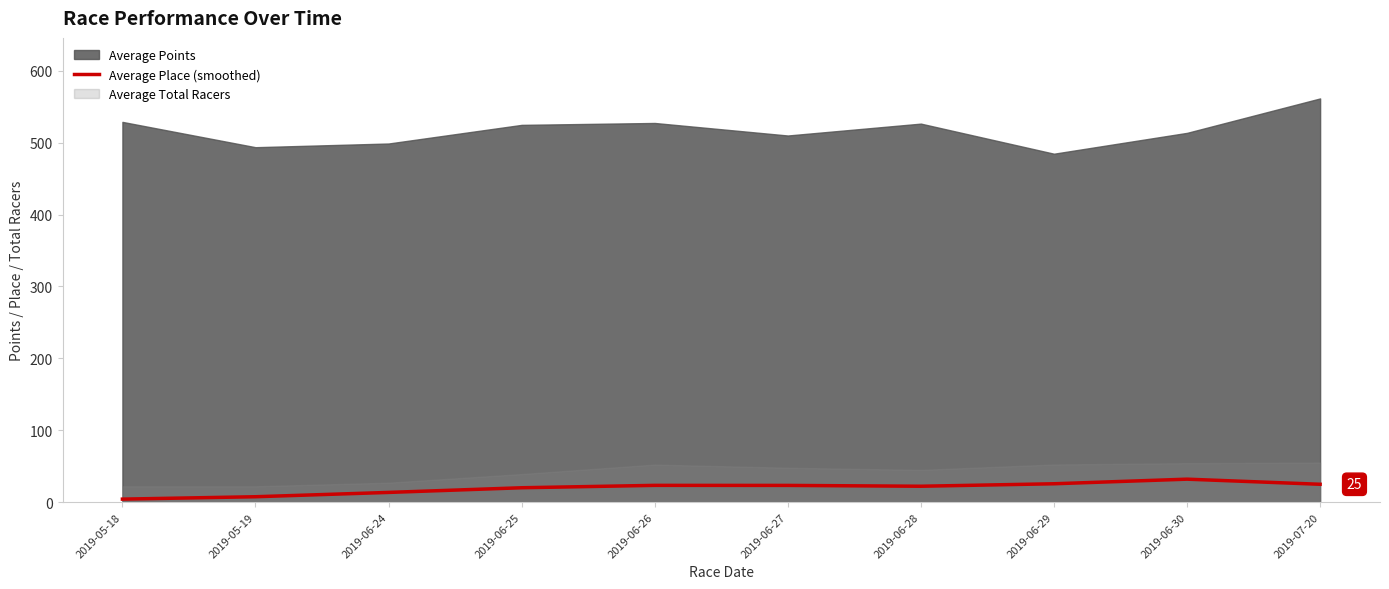

How many interior local valleys (lower than both neighbors) does the data have?

1